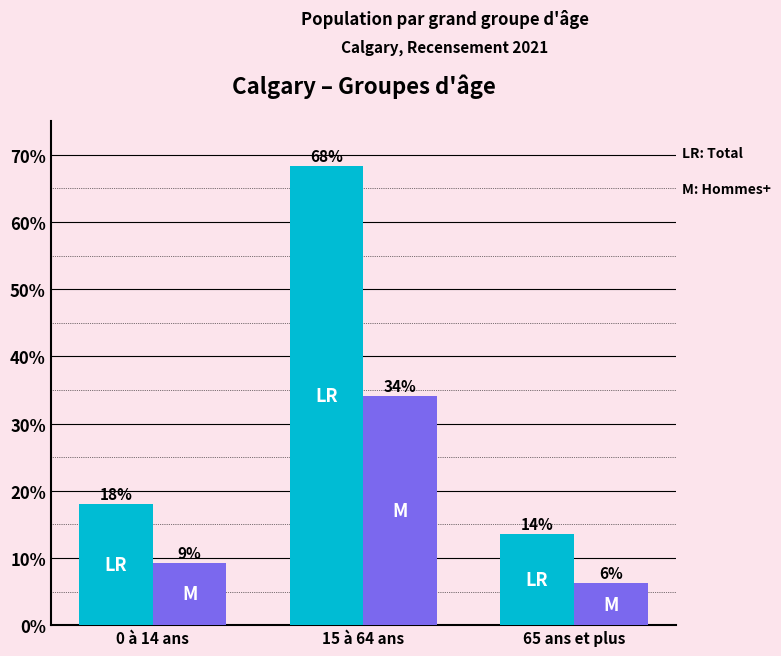

Reading left to right, list all the values displayed in this chart.

LR: Total: 0 à 14 ans=18.0	15 à 64 ans=68.4	65 ans et plus=13.6
M: Hommes+: 0 à 14 ans=9.3	15 à 64 ans=34.1	65 ans et plus=6.3